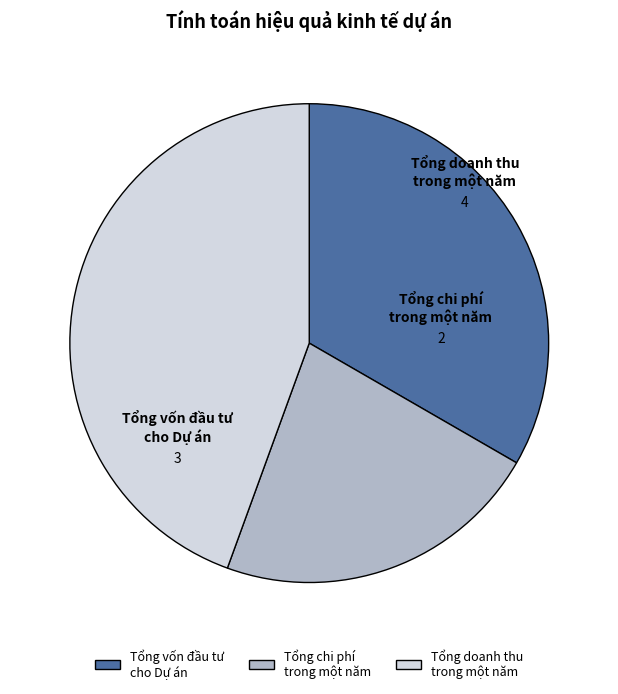

Which category has the biggest portion of the pie?

Tổng doanh thu trong một năm